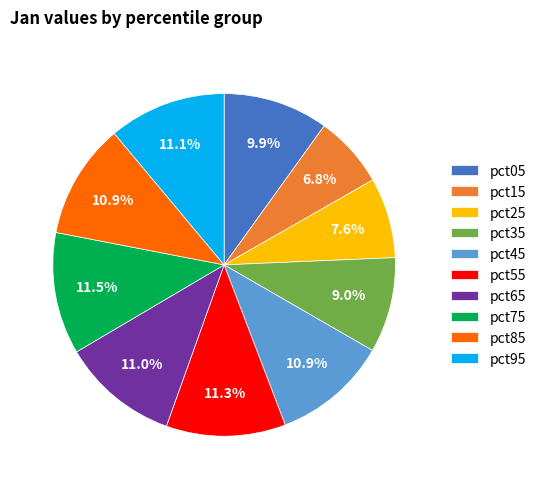

What portion of the pie excludes pct35?

91.0%